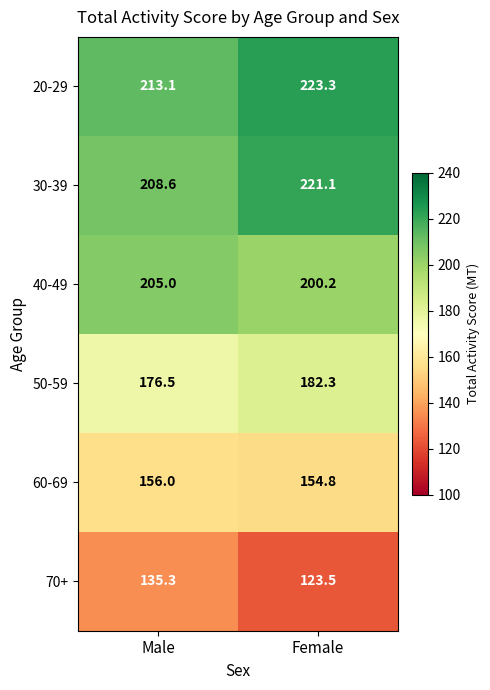

Which label corresponds to the smallest value in the chart?

Female